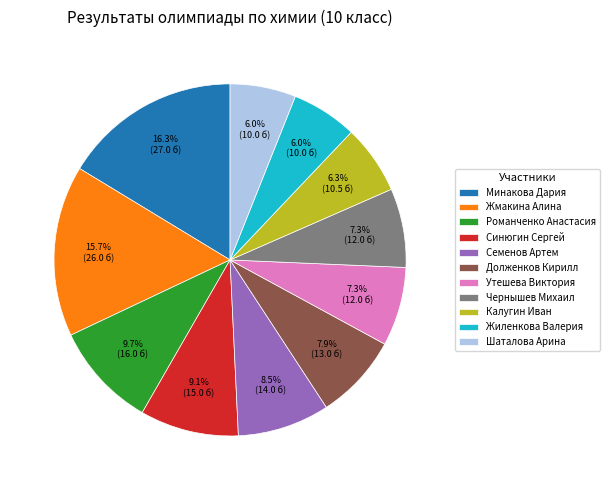

Between Утешева Виктория and Семенов Артем, which is larger?

Семенов Артем